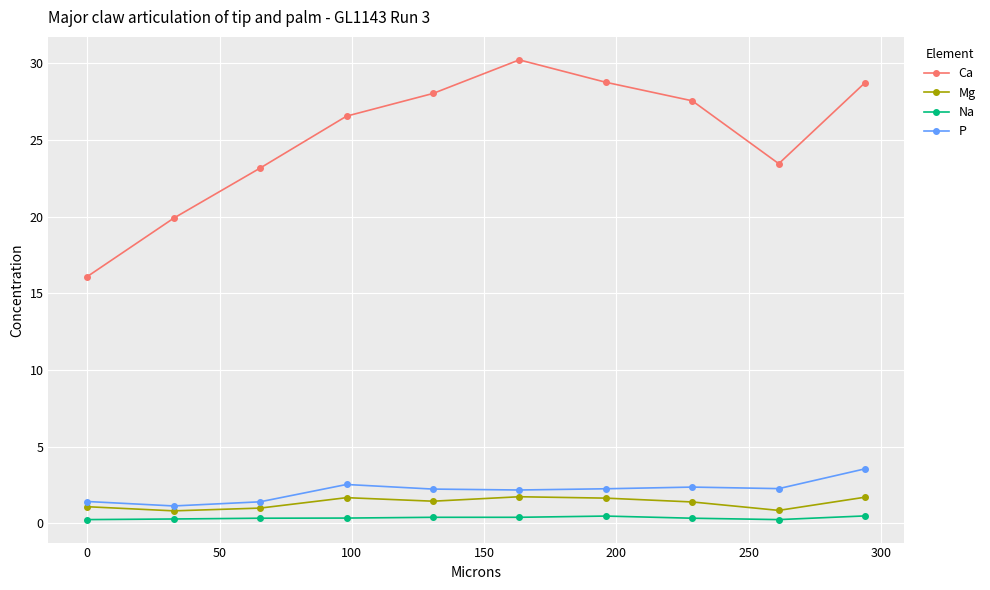

Does the chart have visible grid lines?

Yes